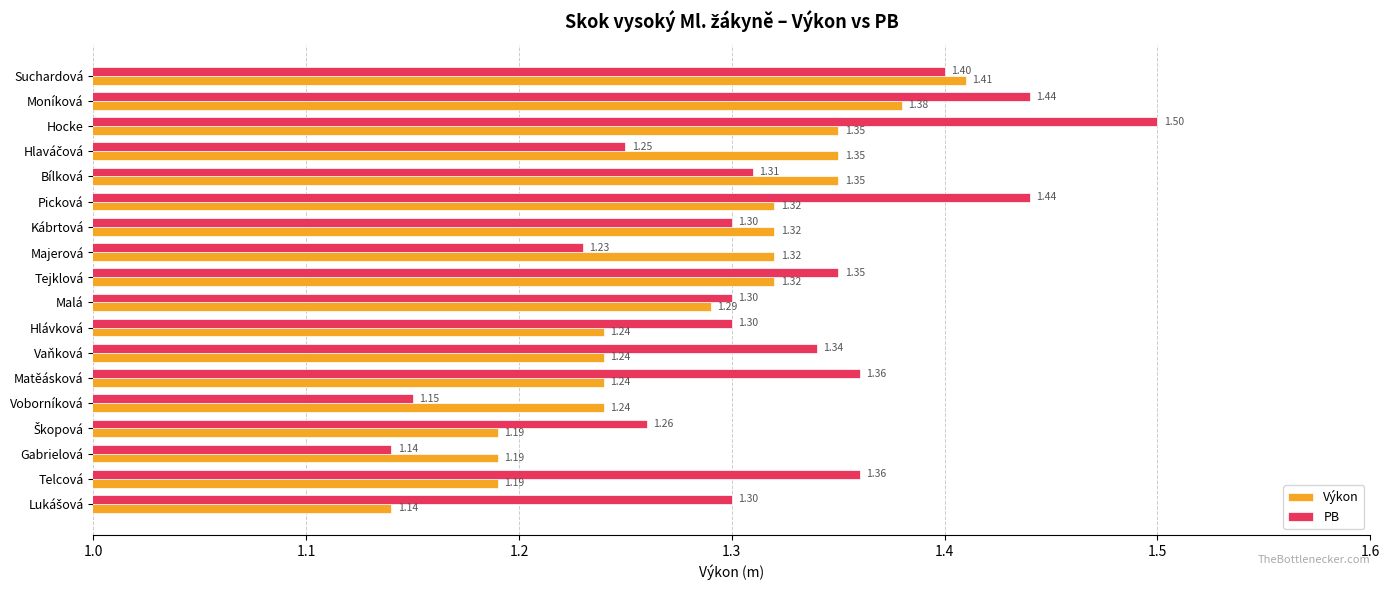

At which category is the sum across all series the highest?

Hocke